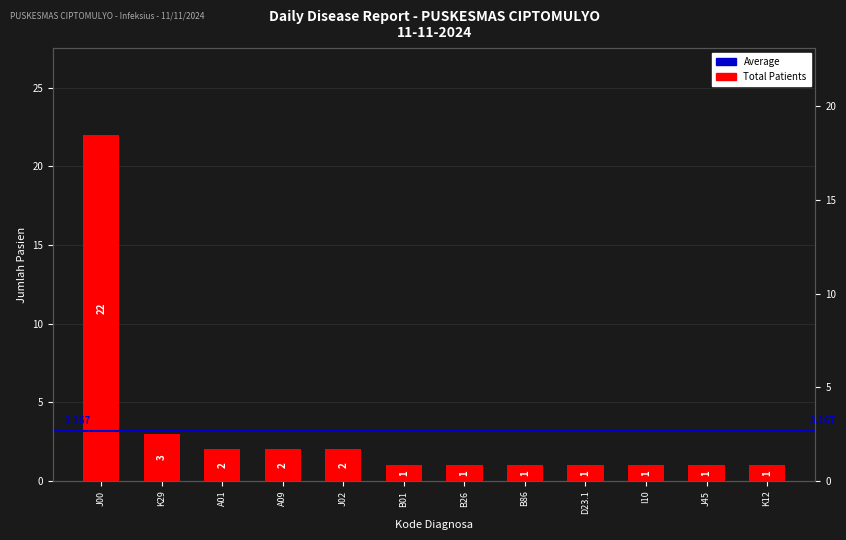

What value does the data have at K29, to the nearest 5?

5